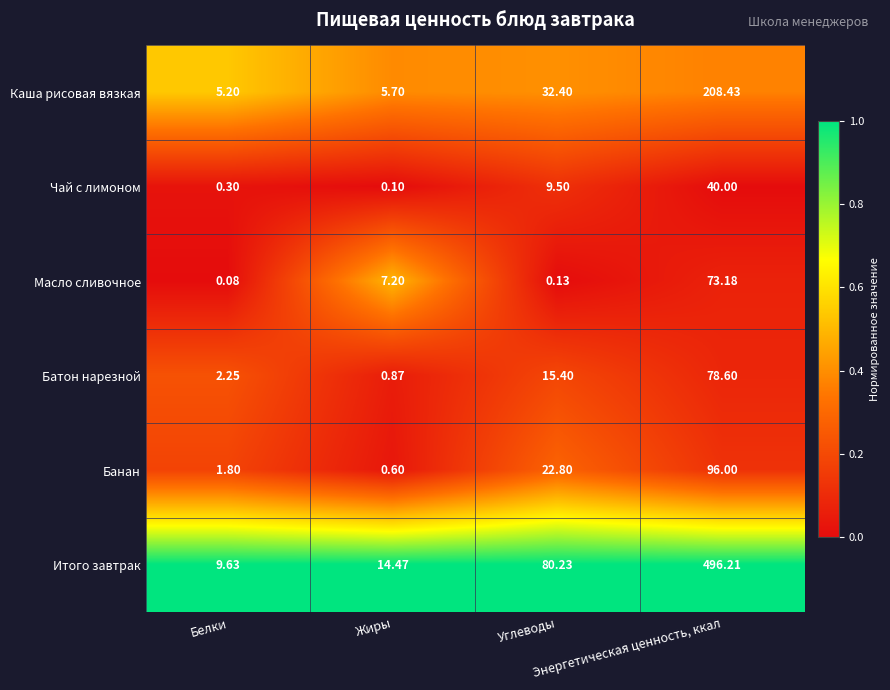

Which series has the largest range (max minus min)?

Итого завтрак